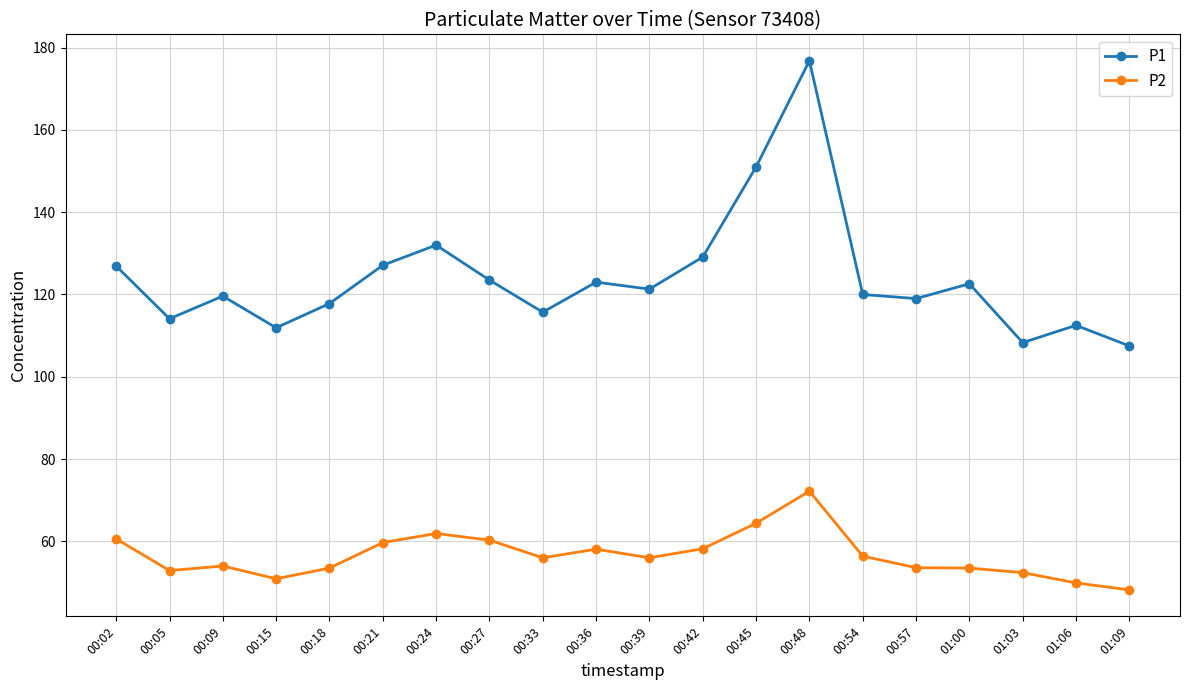

What is the maximum value shown in the chart?

176.8